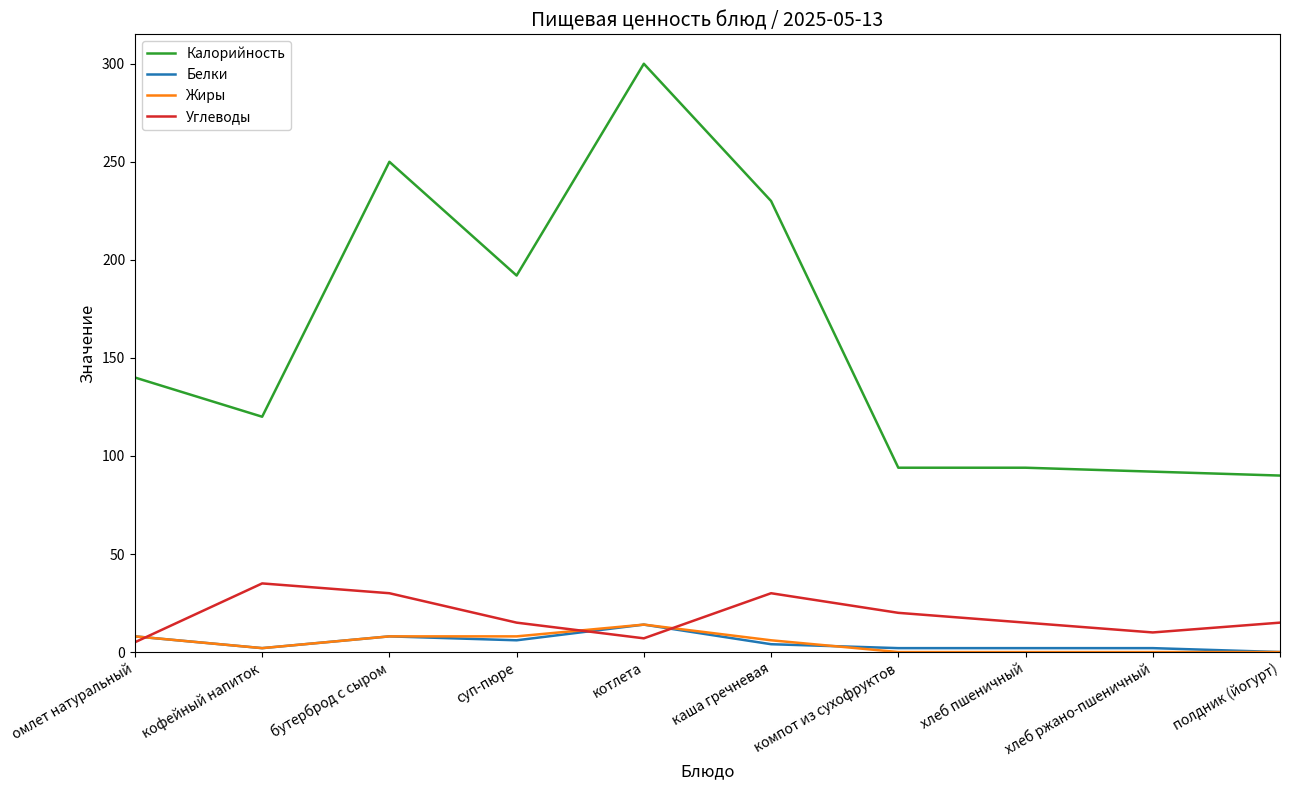

True or false: Белки has more than 0 interior local peaks.

True